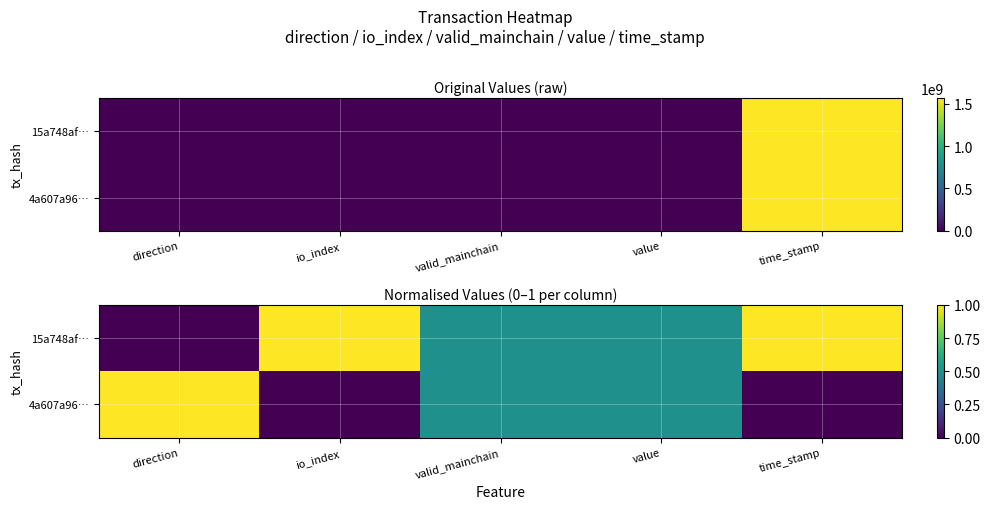

At direction, list the series in order from smallest to largest.

15a748af…, 4a607a96…